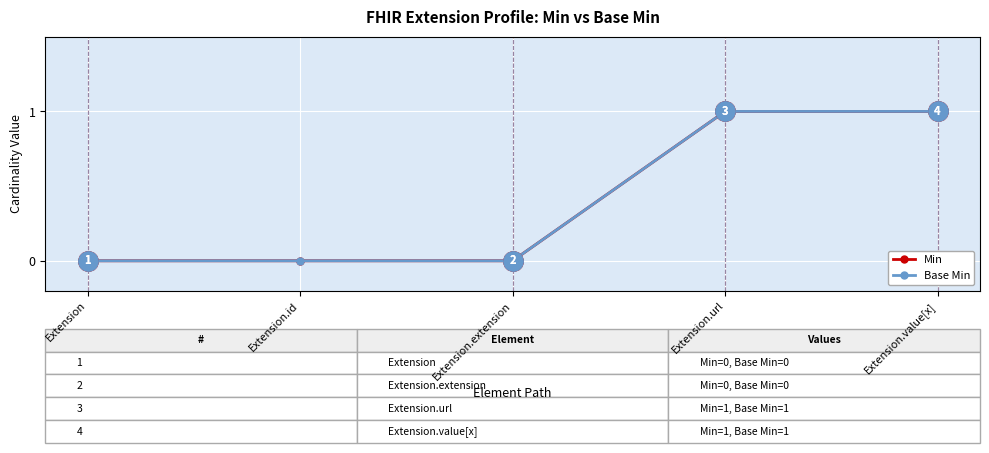

Is it true that Min equals 1 at Extension.extension?

False